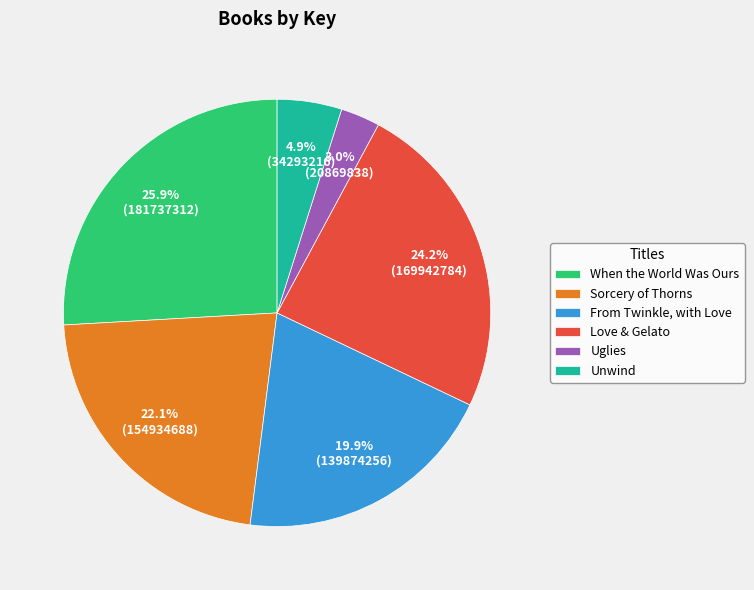

Which slice is the smallest?

Uglies